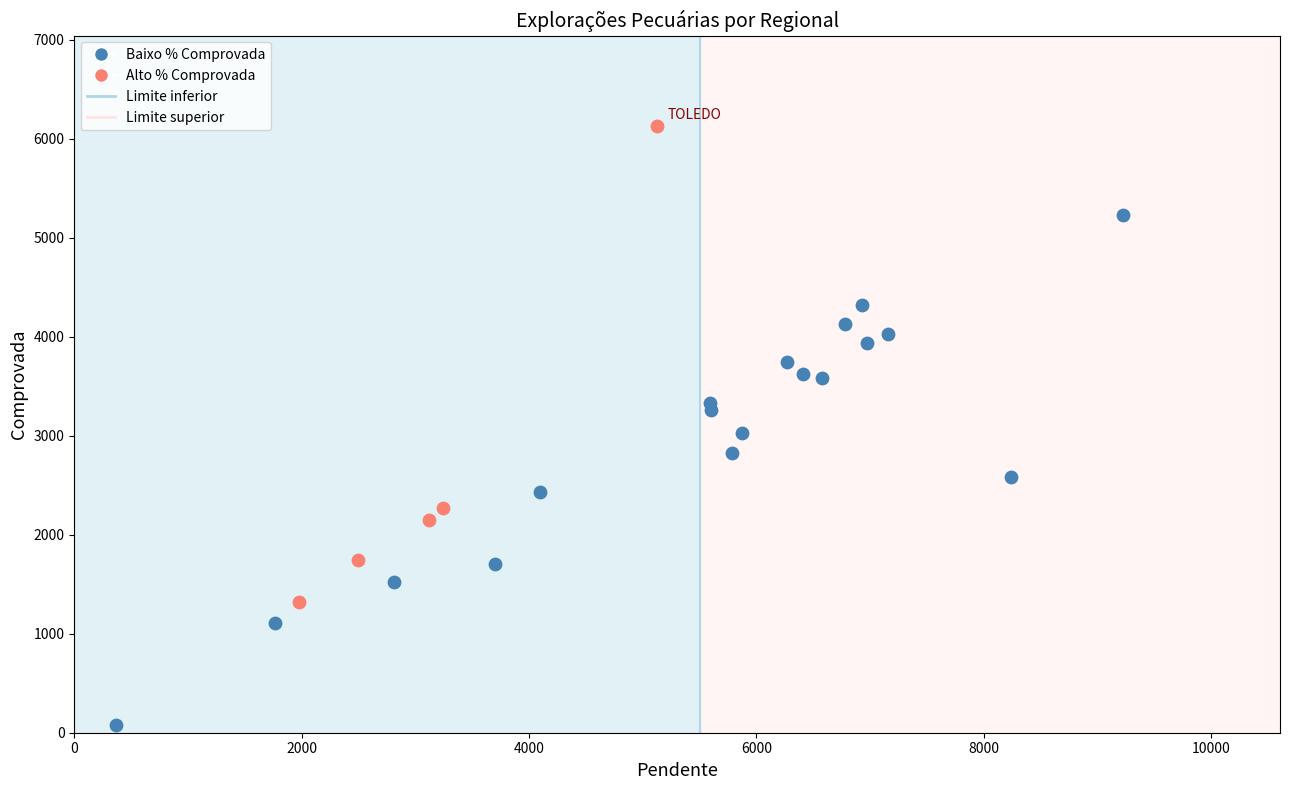

Which series contains the highest Y value?

Alto % Comprovada